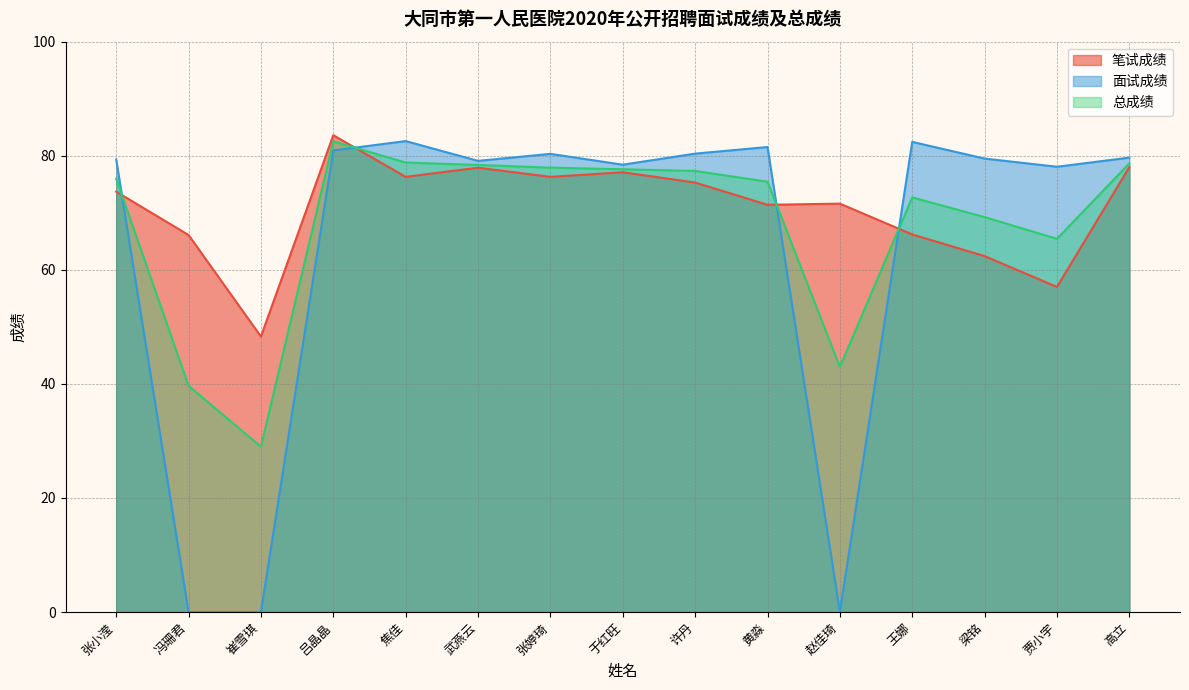

How many lines are shown in the chart?

3